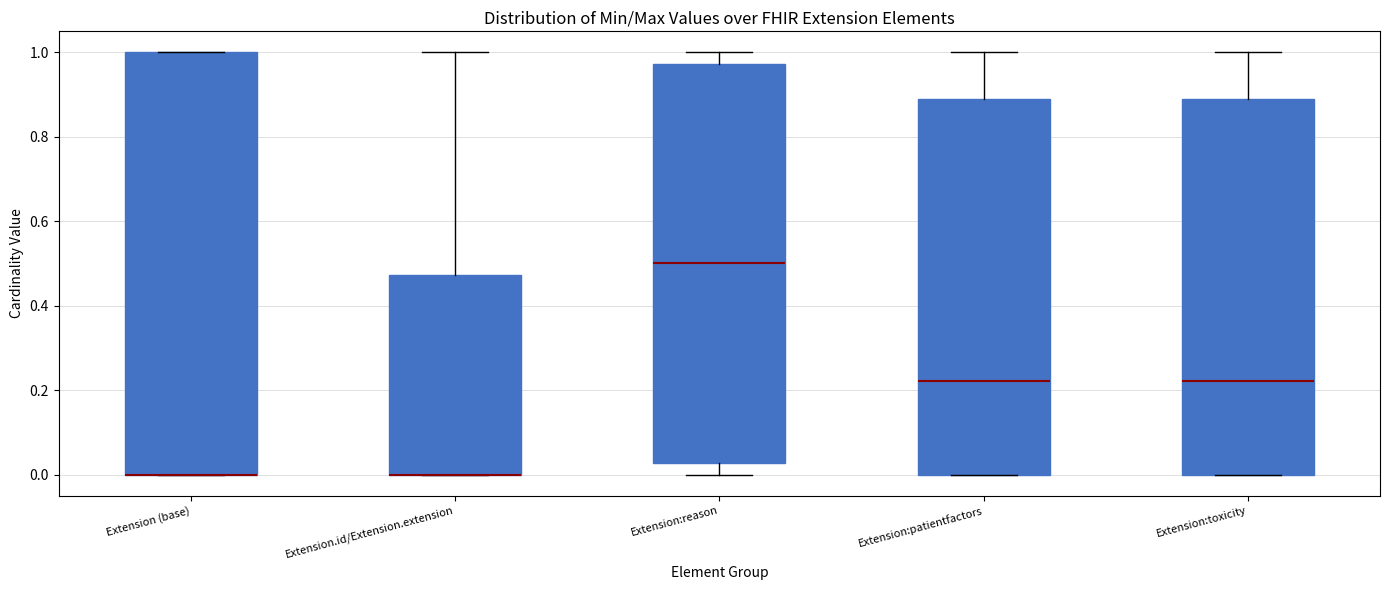

Which box is the tallest, from its lower edge to its upper edge?

Extension (base)